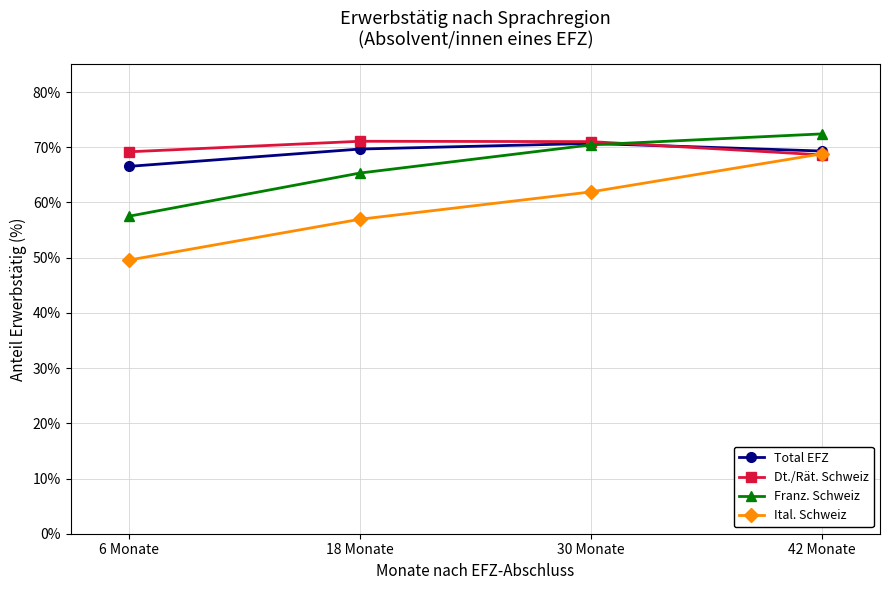

What value does the Ital. Schweiz series have at 30 Monate?

61.9